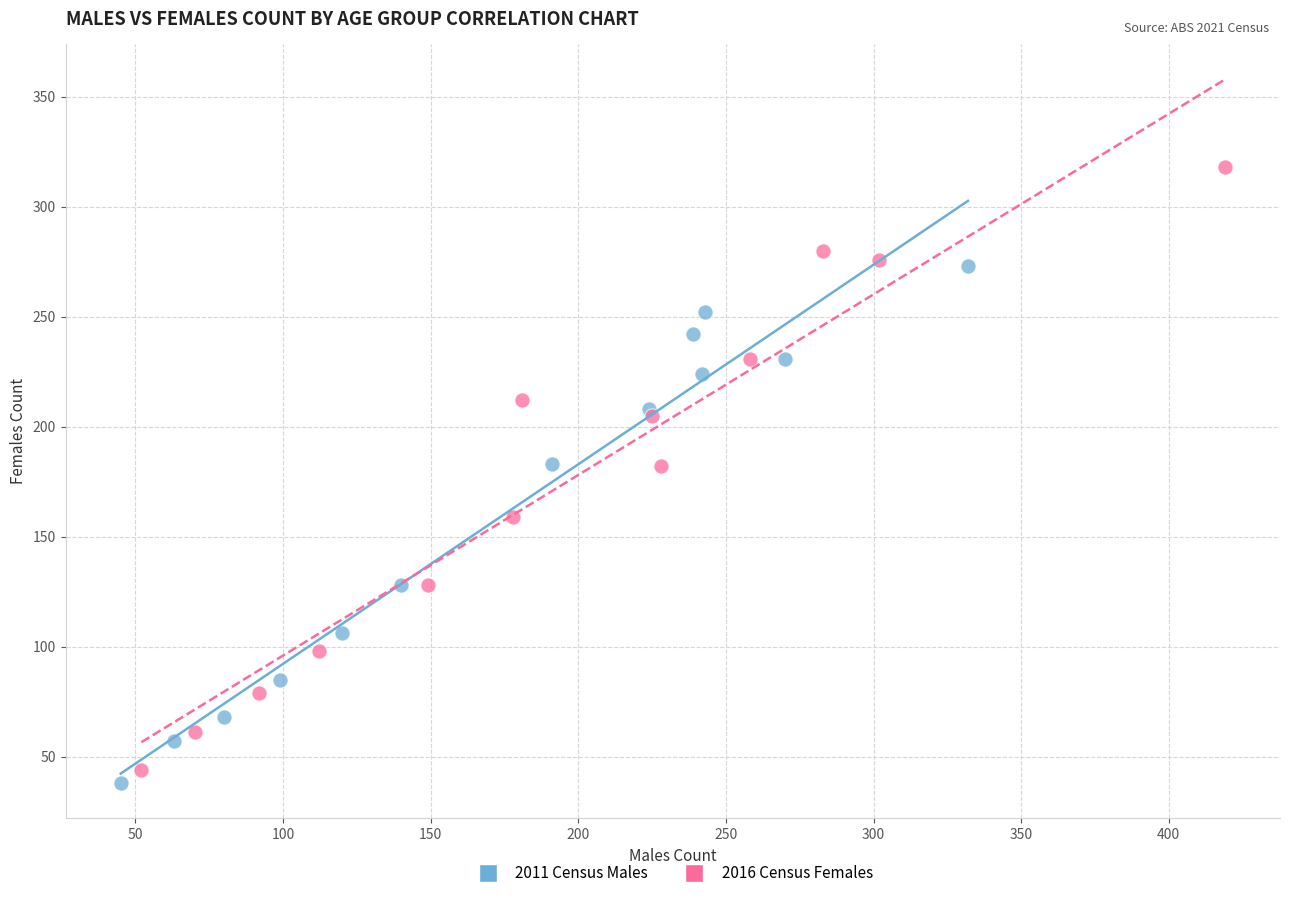

Which series has the largest Y range (max minus min)?

2016 Census Females